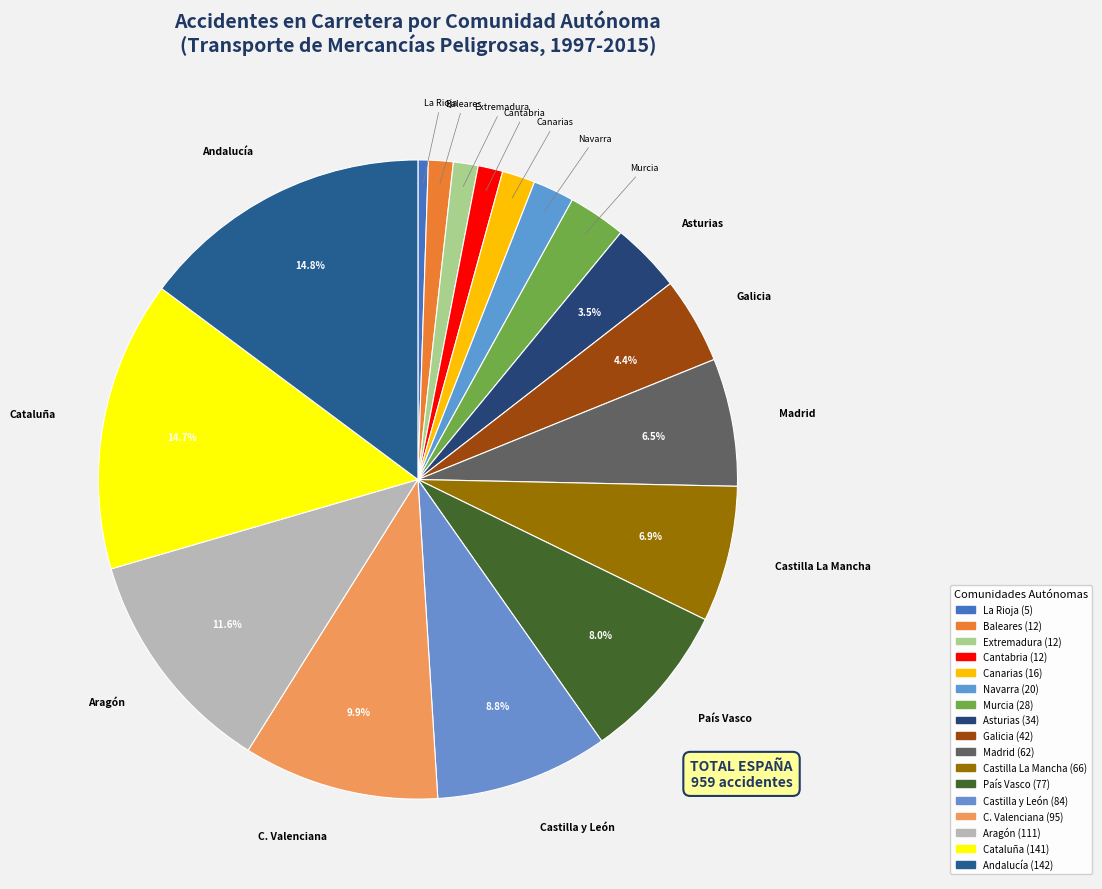

How many slices are in this pie chart?

17